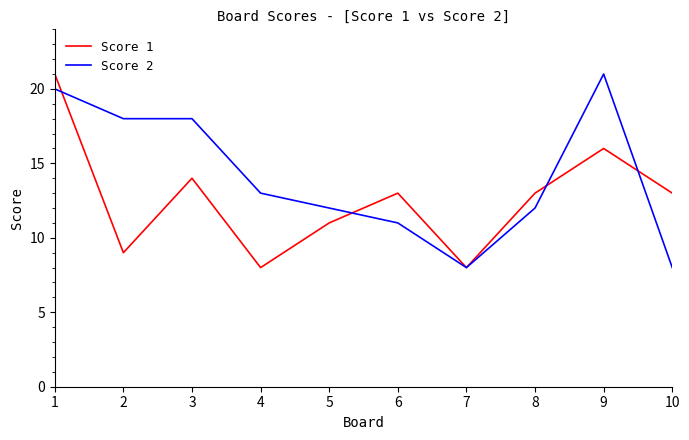

Rank the series by their average value, from highest to lowest.

Score 2, Score 1